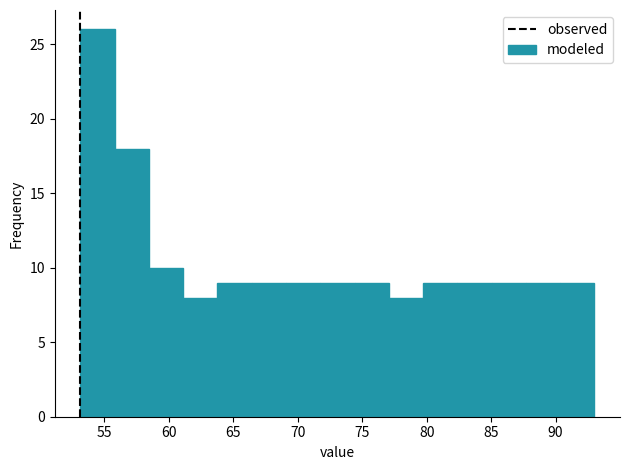

Reading left to right, list every bar in this chart as the range it spans on the x-axis followed by its height. Neither the bar edges nor the heights are printed on the chart, so give them approximately, as read against the axes.

53.0 to 56.0: 26
56.0 to 58.5: 18
58.5 to 61.0: 10
61.0 to 64.0: 8
64.0 to 66.5: 9
66.5 to 69.0: 9
69.0 to 72.0: 9
72.0 to 74.5: 9
74.5 to 77.0: 9
77.0 to 79.5: 8
79.5 to 82.5: 9
82.5 to 85.0: 9
85.0 to 87.5: 9
87.5 to 90.5: 9
90.5 to 93.0: 9